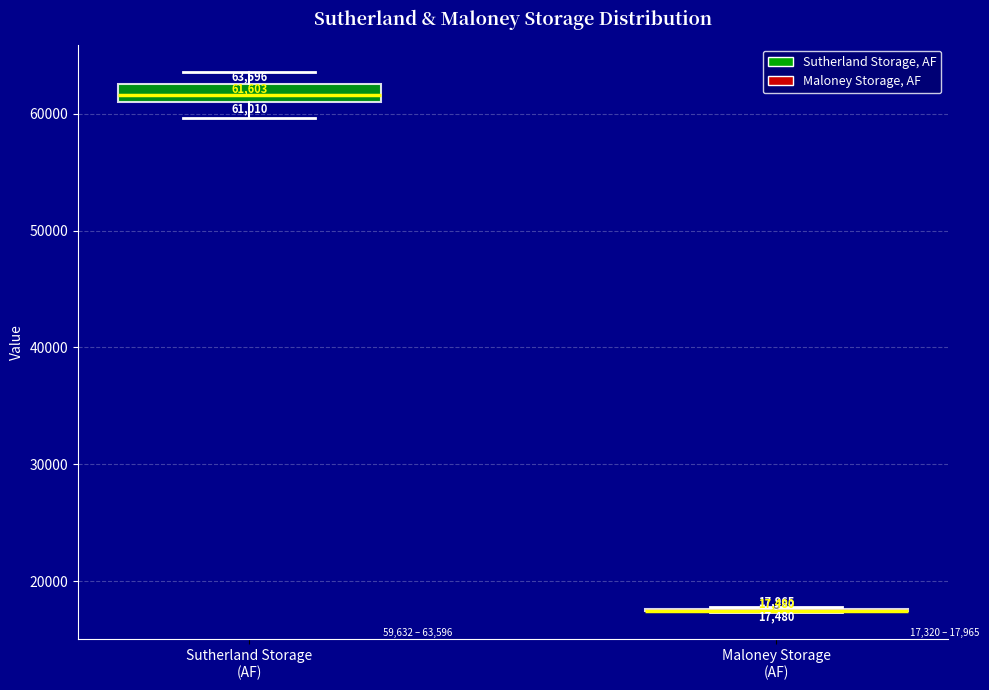

Which box is the tallest, from its lower edge to its upper edge?

Sutherland Storage (AF)